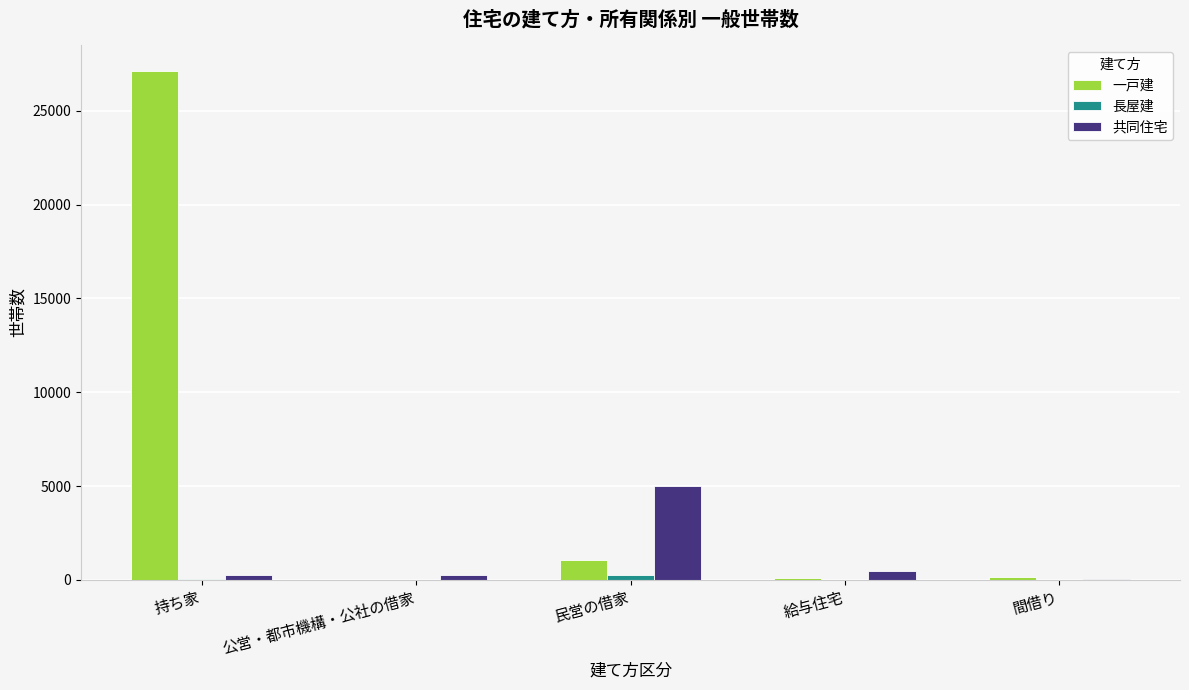

At which category is the sum across all series the highest?

持ち家